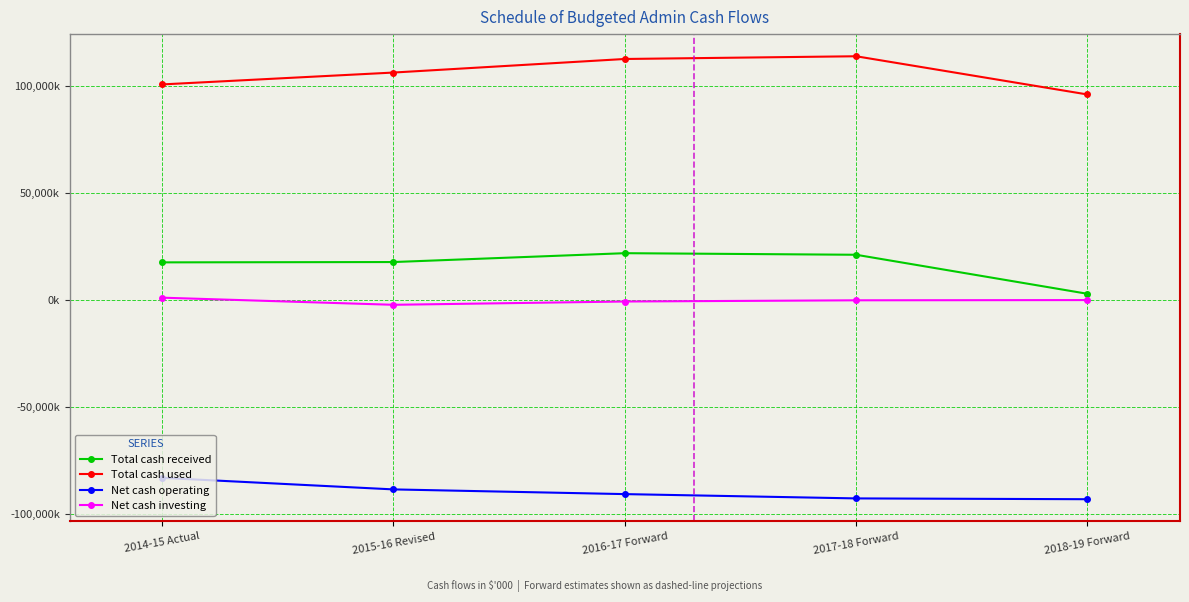

What is the difference between the maximum and second lowest values in the Total cash used series?

13135863